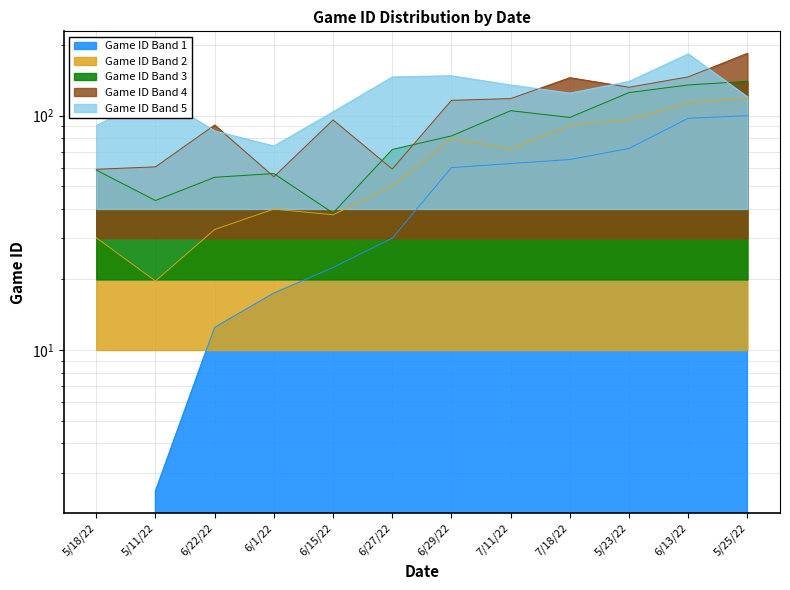

What is the ratio of the value at 7/11/22 to the value at 6/22/22?

5.0